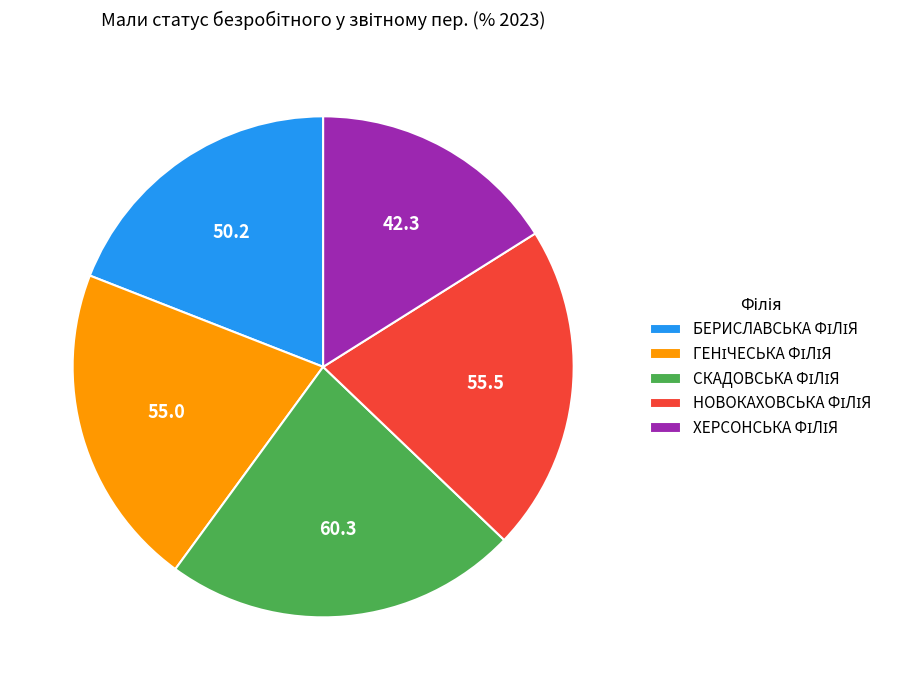

Does any single category account for the majority?

No